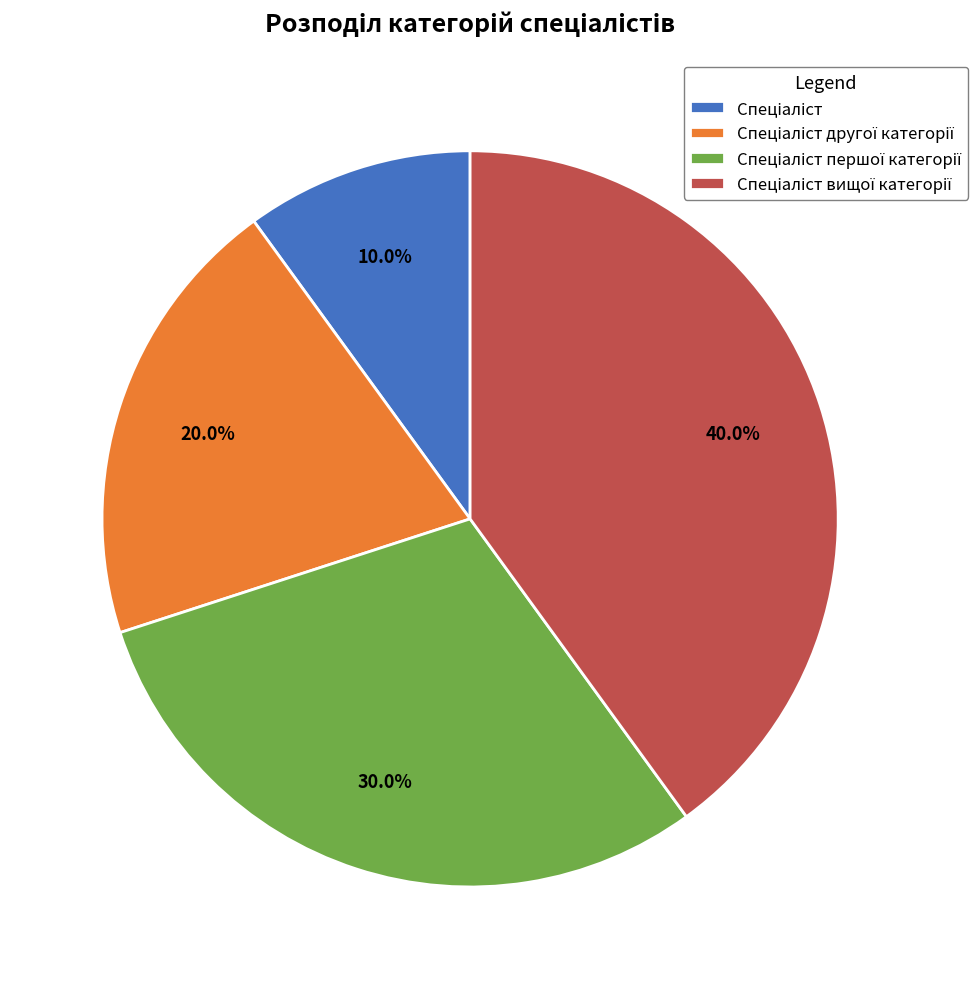

Does any single category account for the majority?

No